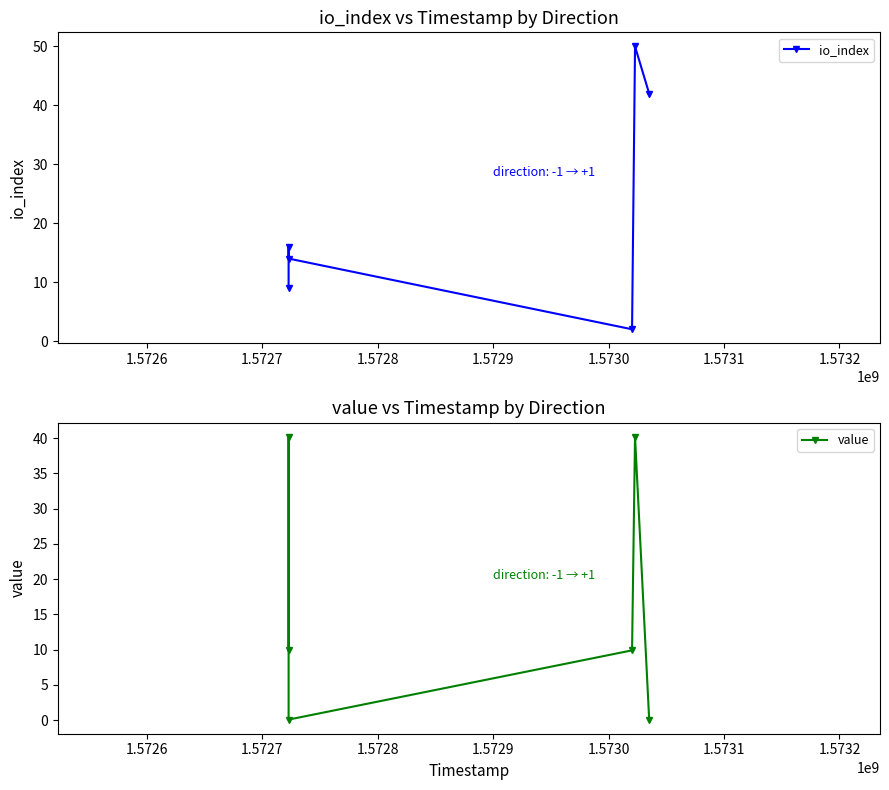

What is the difference between the second highest and second lowest values in the value series?

40.1